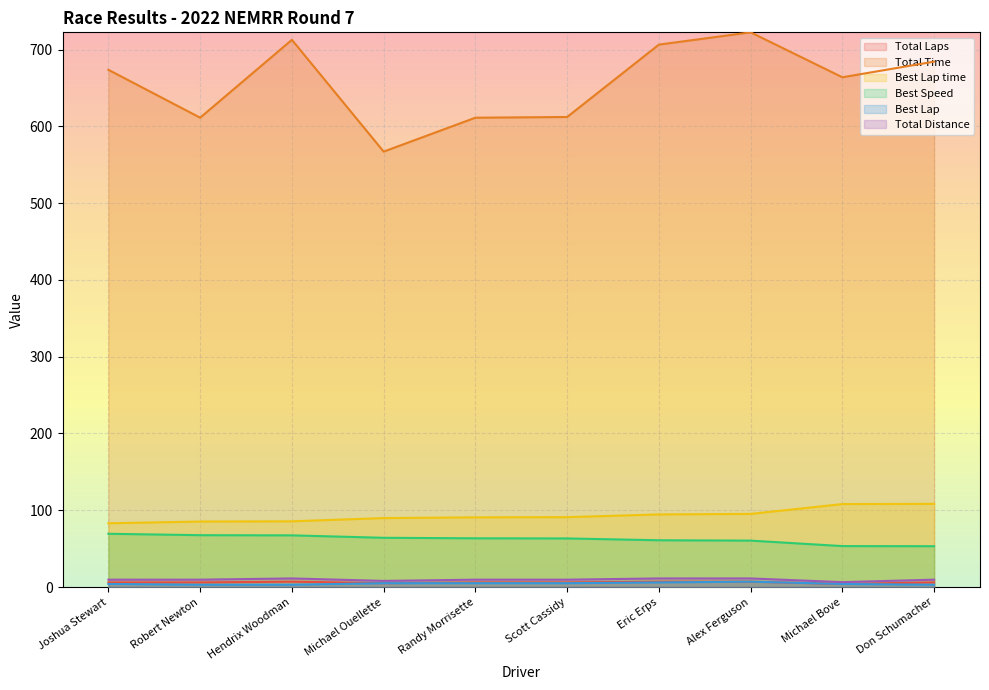

Which series has the largest range (max minus min)?

Total Time